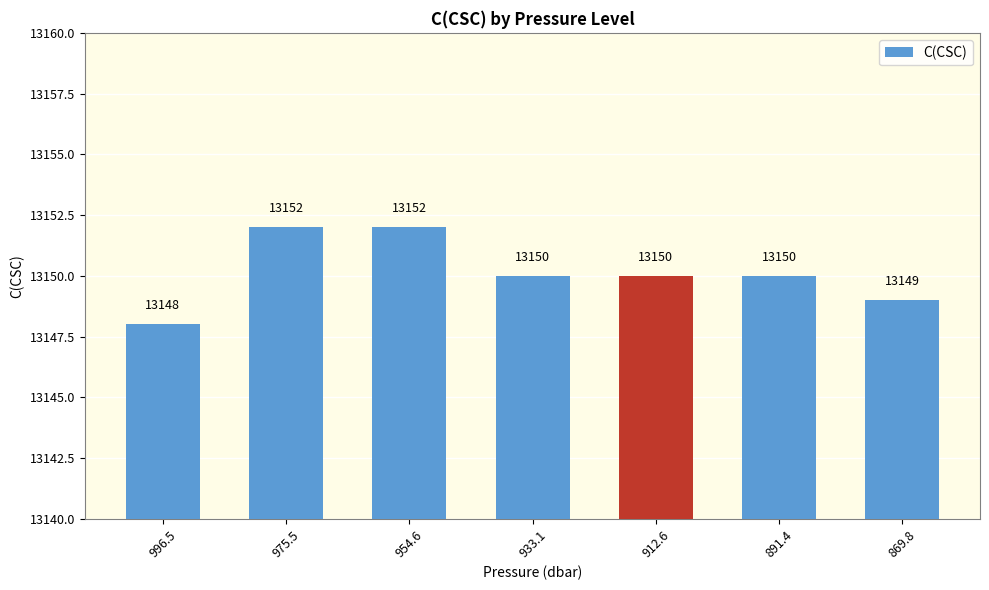

How many data points are less than 13150?

2